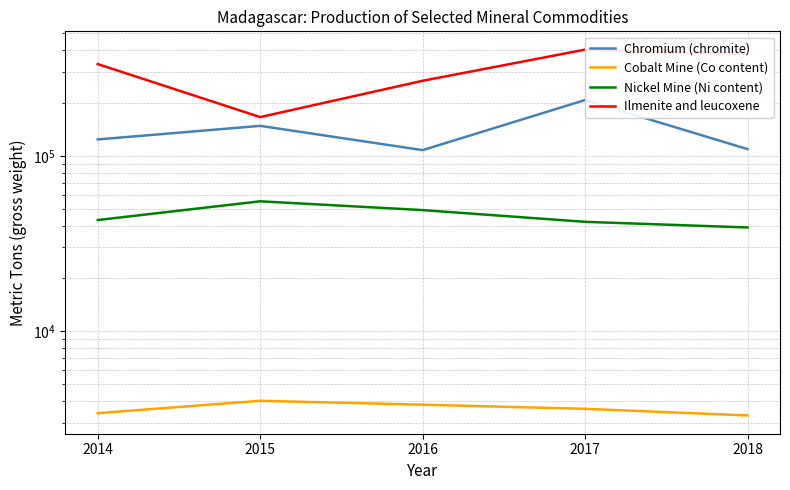

Count the Cobalt Mine (Co content) values in the range 3400 to 3800.

3